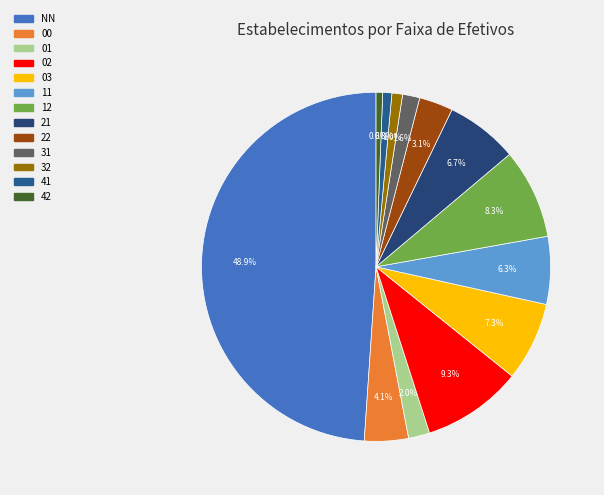

What is the ratio of the value at 03 to the value at 00?

1.8